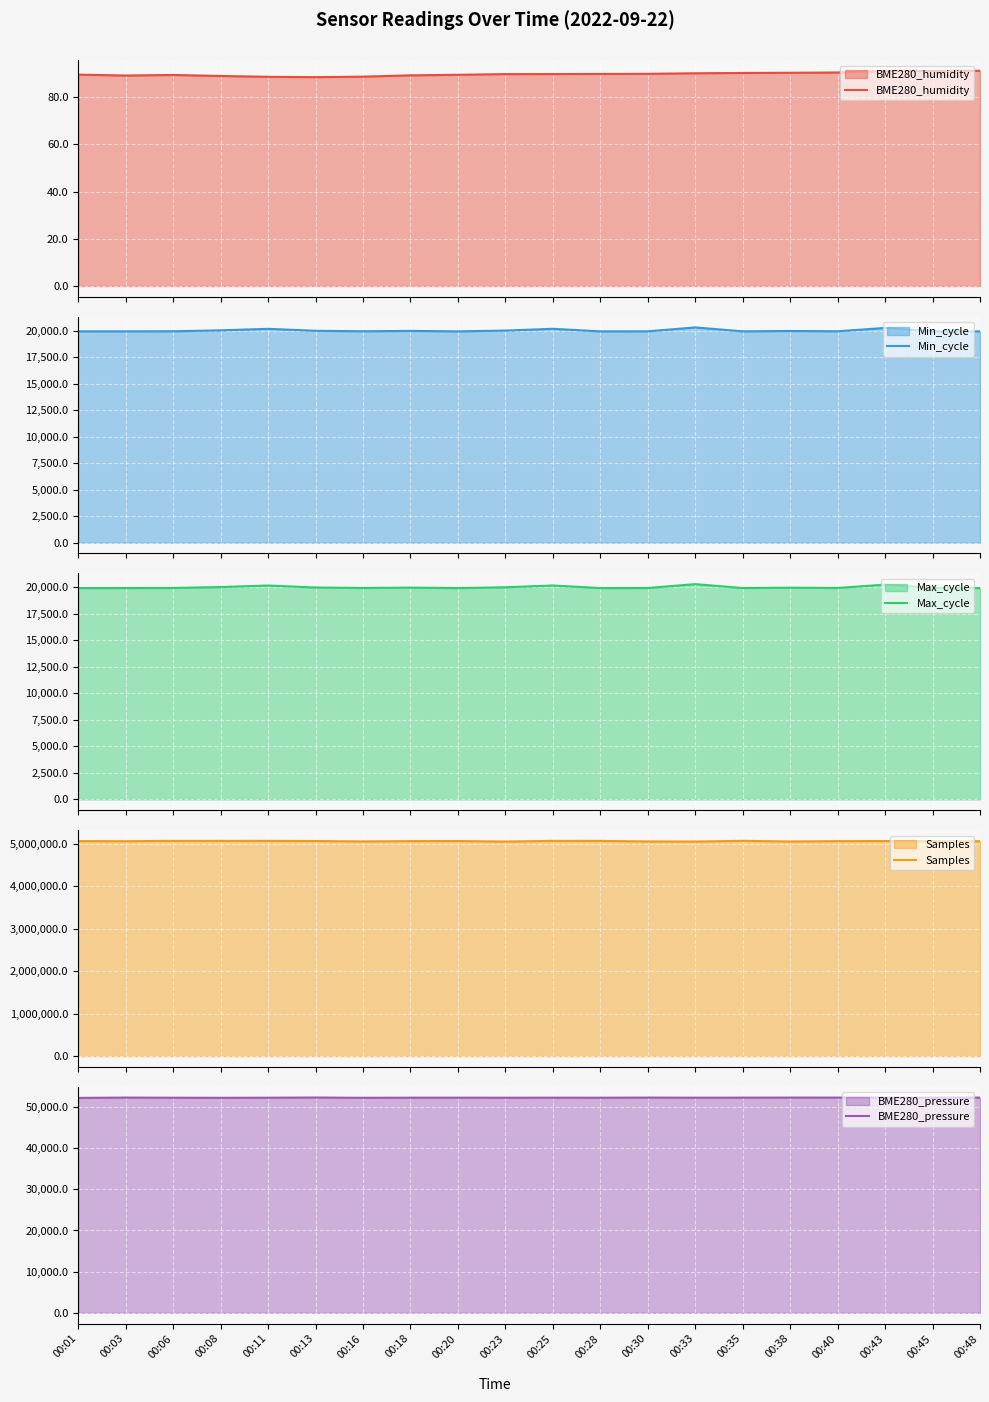

What is the spread (max minus min) of values at 00:48?

5064914.9